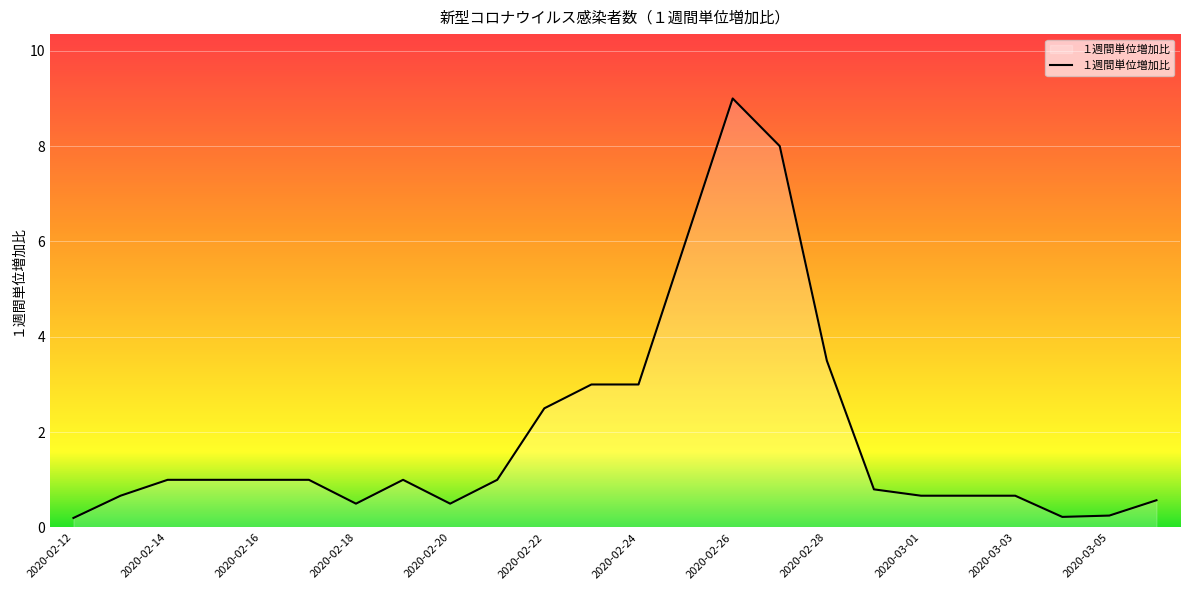

What is the maximum value shown in the chart?

9.0